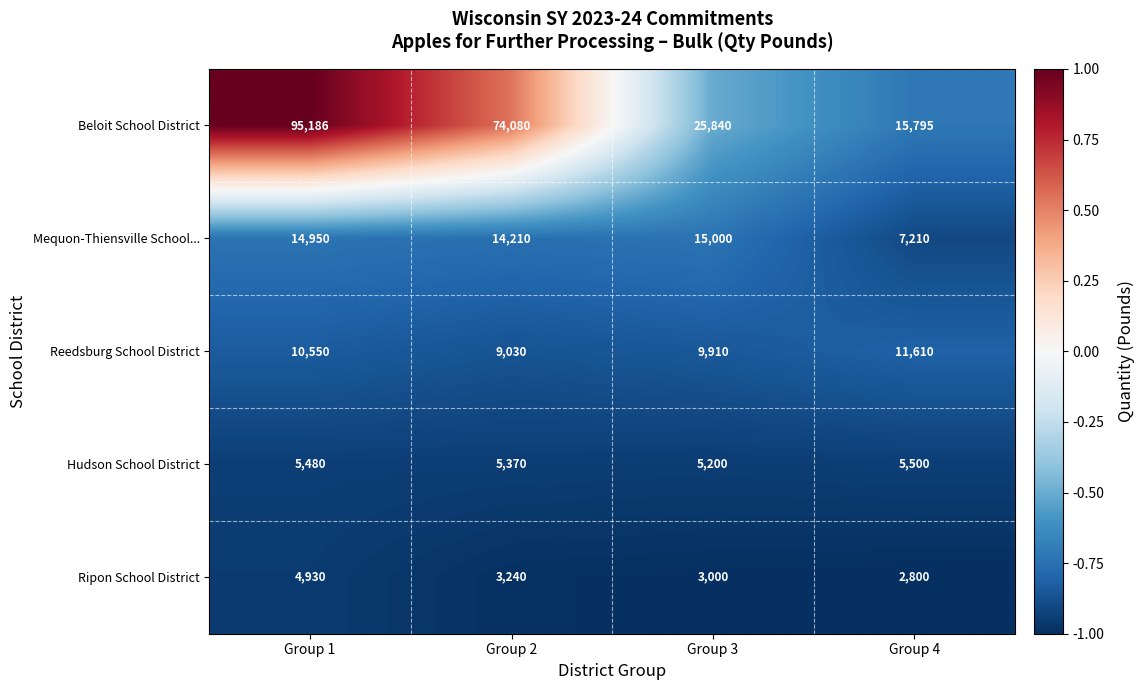

Reading left to right, list all the values displayed in this chart.

Beloit School District: Group 1=95186	Group 2=74080	Group 3=25840	Group 4=15795
Mequon-Thiensville School...: Group 1=14950	Group 2=14210	Group 3=15000	Group 4=7210
Reedsburg School District: Group 1=10550	Group 2=9030	Group 3=9910	Group 4=11610
Hudson School District: Group 1=5480	Group 2=5370	Group 3=5200	Group 4=5500
Ripon School District: Group 1=4930	Group 2=3240	Group 3=3000	Group 4=2800